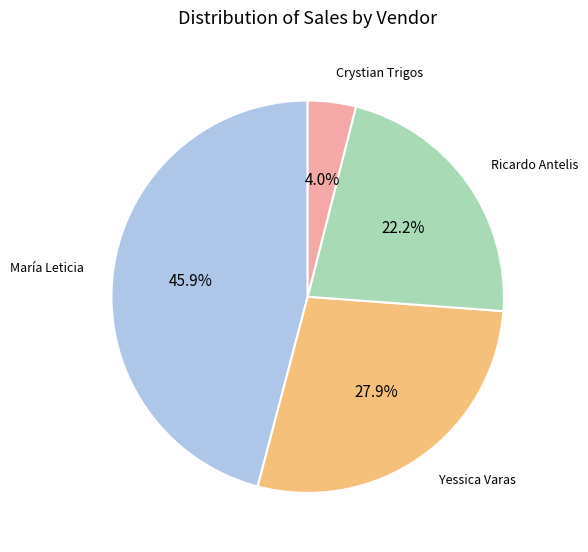

Count the number of slices in the pie.

4